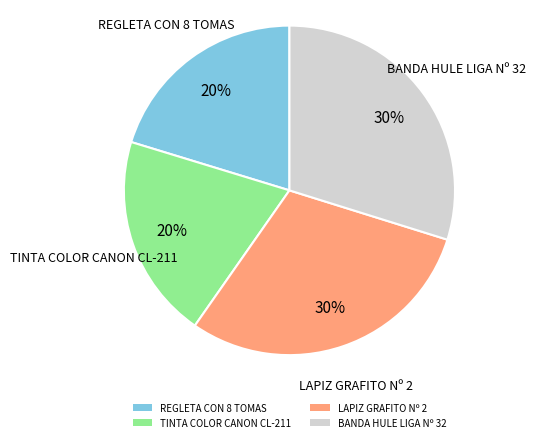

To the nearest percent, what percentage of the pie is BANDA HULE LIGA Nº 32?

30%